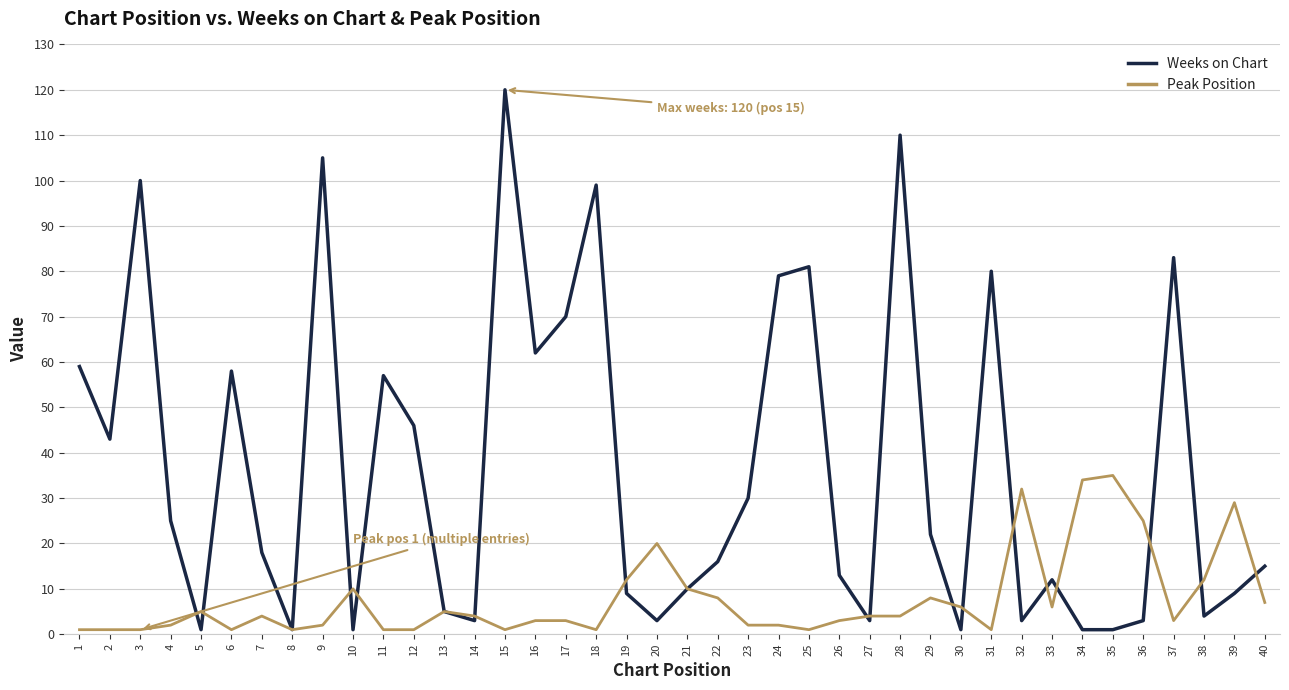

At which category is the sum across all series the highest?

15